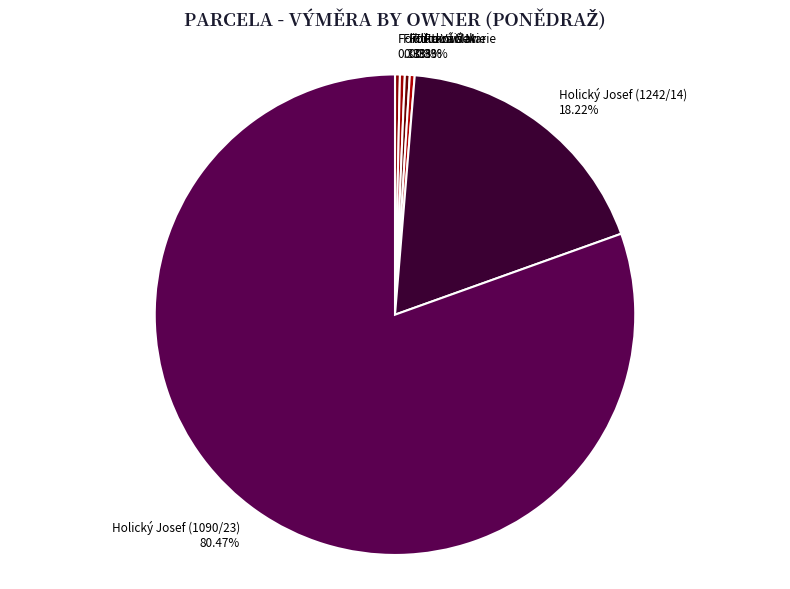

Do Flutka Václav and Flutková Marie together represent more than half of the pie?

No